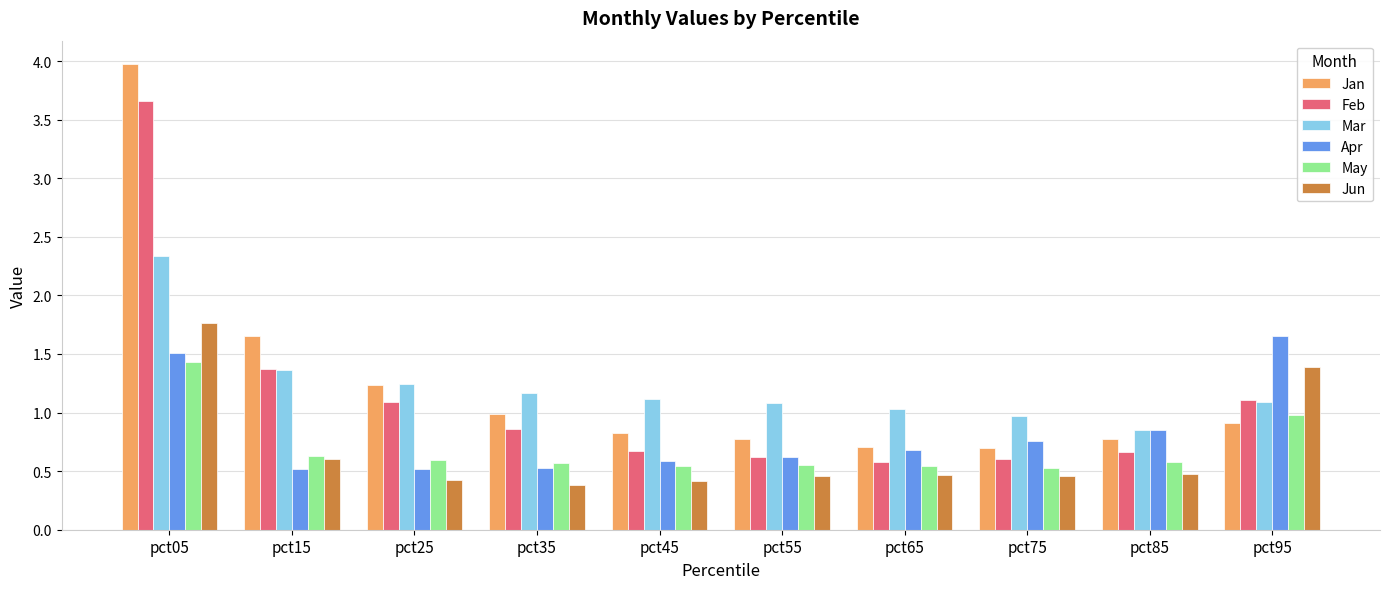

What are all the series names shown in the legend?

Jan, Feb, Mar, Apr, May, Jun